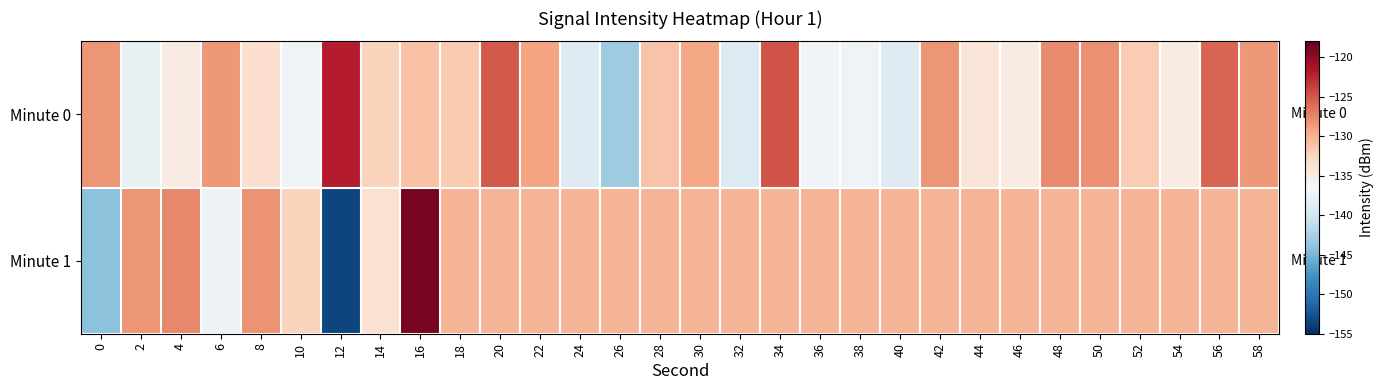

Which label corresponds to the largest value in the chart?

16